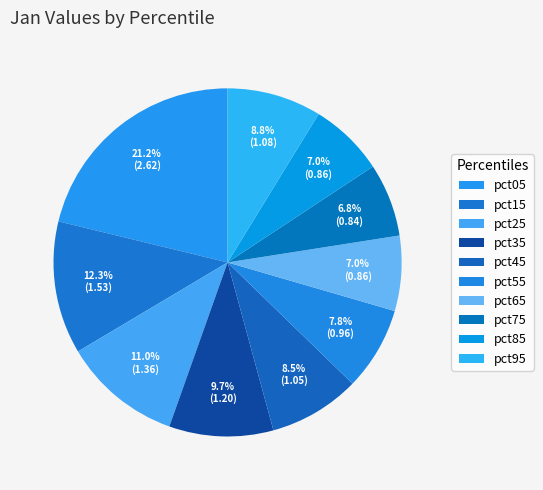

Count the number of slices in the pie.

10